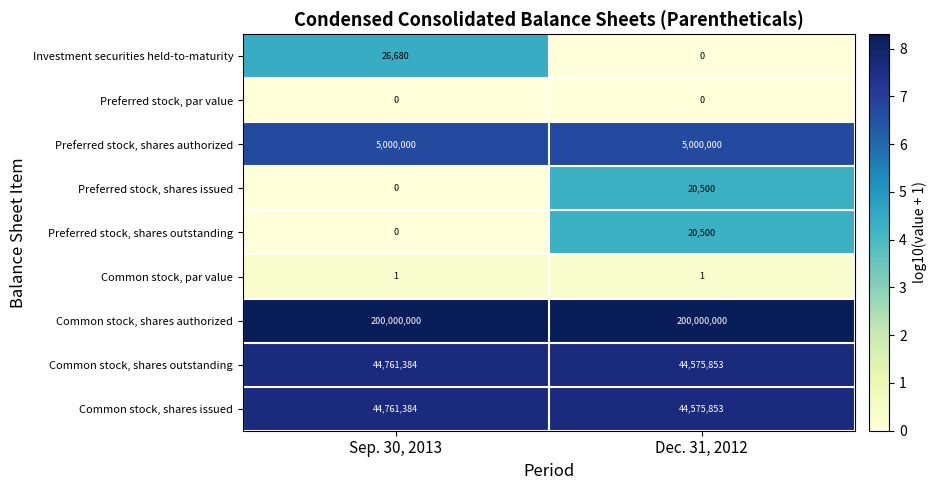

Reading left to right, extract all data points from this chart.

Investment securities held-to-maturity: 26680	0
Preferred stock, par value: 0	0
Preferred stock, shares authorized: 5000000	5000000
Preferred stock, shares issued: 0	20500
Preferred stock, shares outstanding: 0	20500
Common stock, par value: 1	1
Common stock, shares authorized: 200000000	200000000
Common stock, shares outstanding: 44761384	44575853
Common stock, shares issued: 44761384	44575853